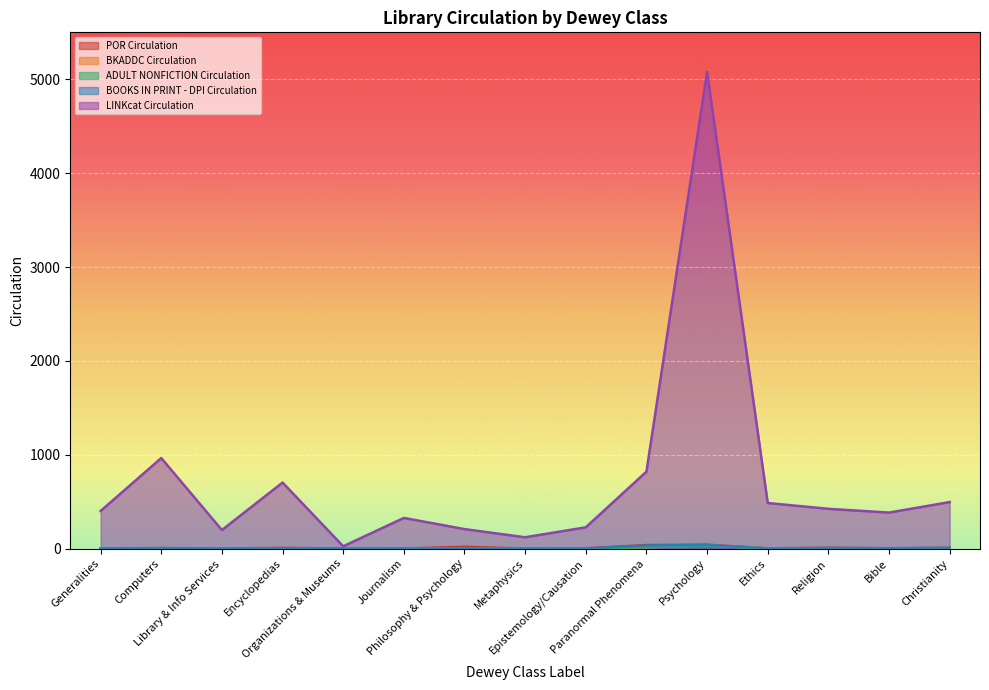

What is the greatest value displayed?

5078